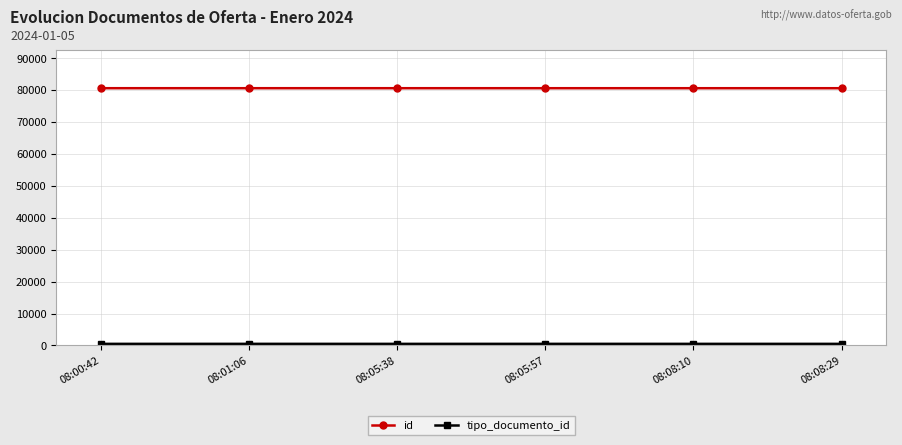

What is the label of the 6th point from the right?

08:00:42